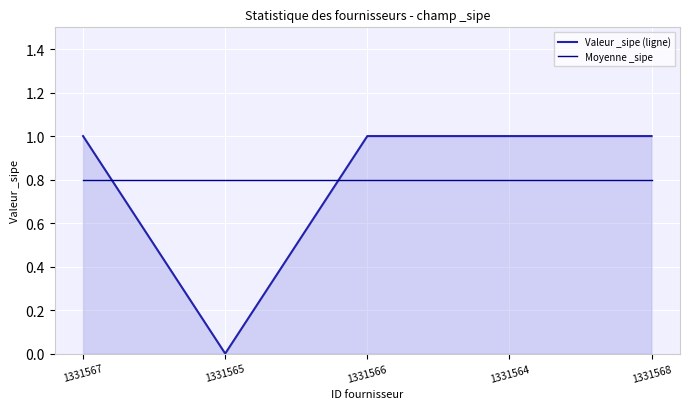

True or false: Moyenne _sipe has a value of 0.8 at 1331564.

True